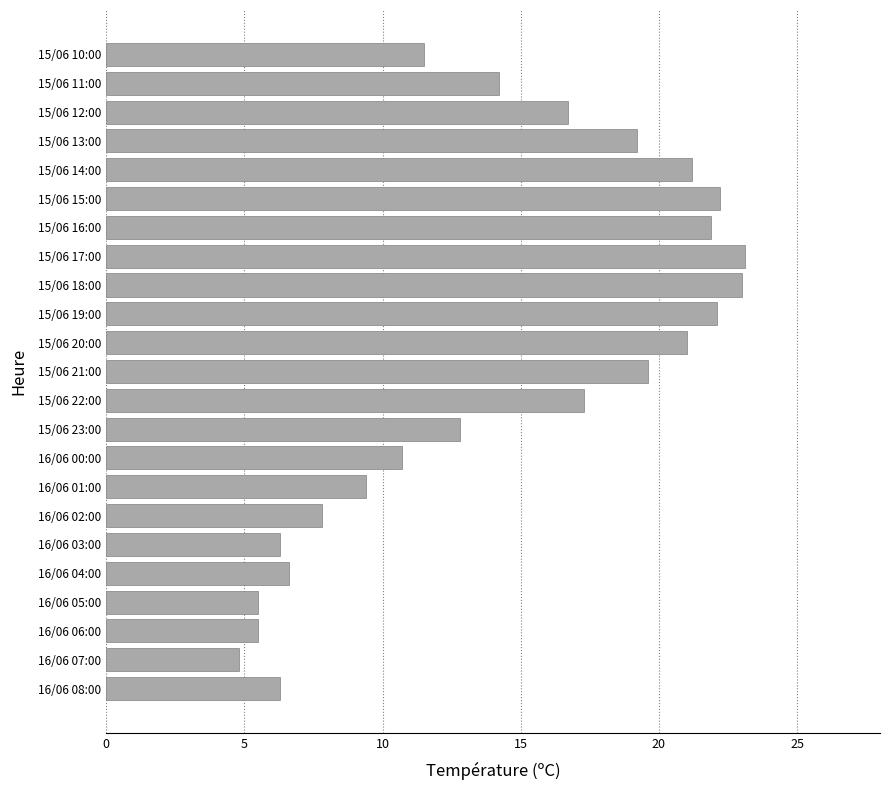

What is the maximum value shown in the chart?

23.1